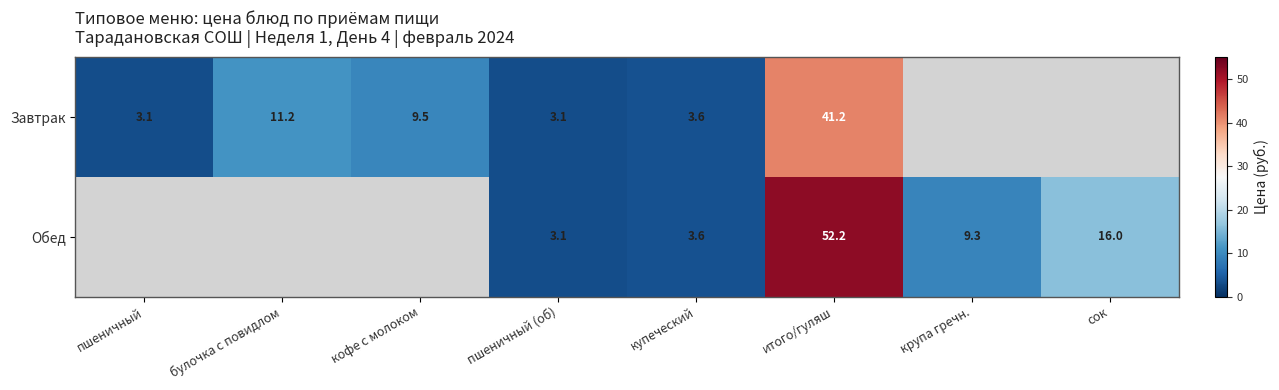

Count the number of data series in this chart.

2